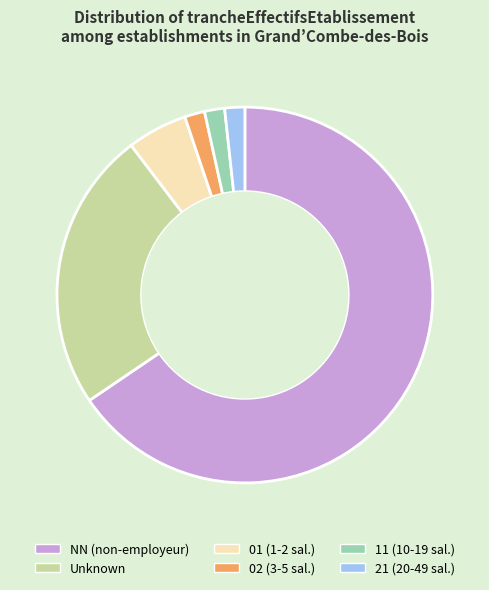

Which category has the biggest portion of the pie?

NN